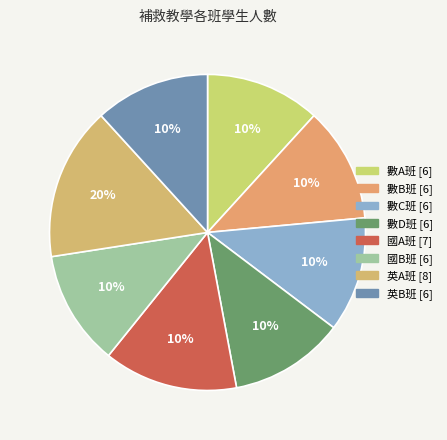

What is the ratio of the value at 數C班 to the value at 數D班?

1.0